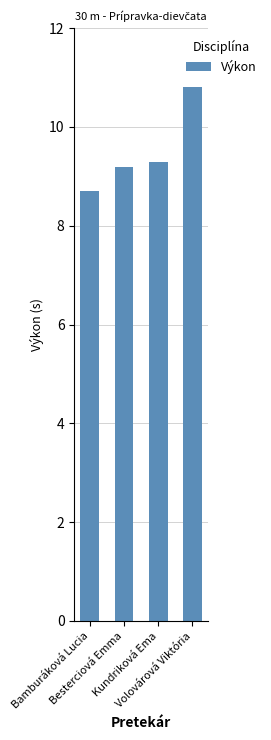

List the labels in order of value, smallest first.

Bamburáková Lucia, Besterciová Emma, Kundriková Ema, Volovárová Viktória